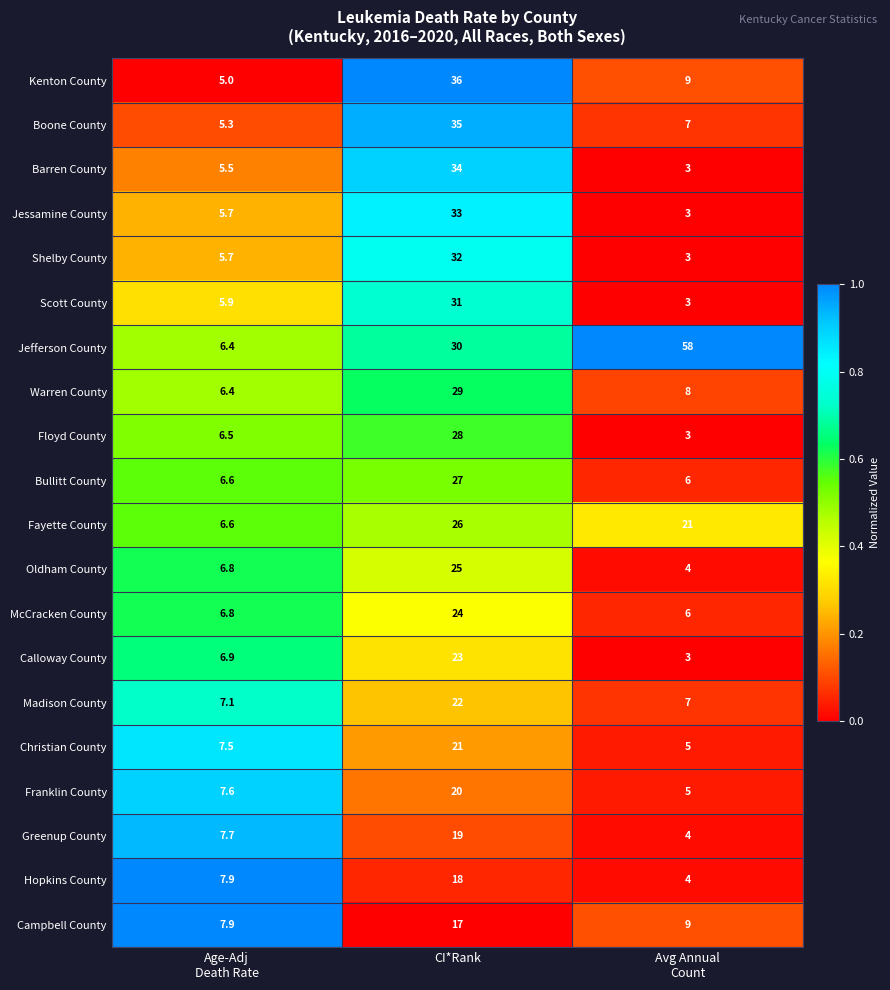

Which category has the highest value across all series?

Avg Annual
Count